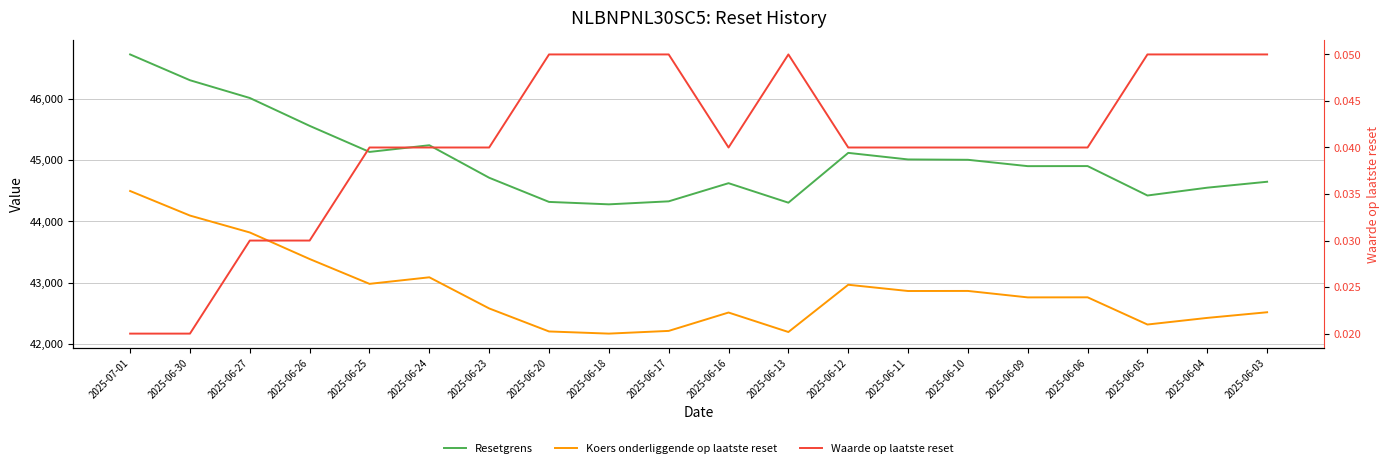

Reading left to right, transcribe all the data shown in this chart.

Resetgrens: 2025-07-01=46719.7	2025-06-30=46299.5	2025-06-27=46010.2	2025-06-26=45556.2	2025-06-25=45131.6	2025-06-24=45240.4	2025-06-23=44710.9	2025-06-20=44317.2	2025-06-18=44277.7	2025-06-17=44326.6	2025-06-16=44622.3	2025-06-13=44304.5	2025-06-12=45116.0	2025-06-11=45009.0	2025-06-10=45003.5	2025-06-09=44899.8	2025-06-06=44901.0	2025-06-05=44421.6	2025-06-04=44549.1	2025-06-03=44645.6
Koers onderliggende op laatste reset: 2025-07-01=44494.9	2025-06-30=44094.8	2025-06-27=43819.3	2025-06-26=43386.8	2025-06-25=42982.4	2025-06-24=43089.0	2025-06-23=42581.8	2025-06-20=42206.8	2025-06-18=42171.7	2025-06-17=42215.8	2025-06-16=42515.1	2025-06-13=42197.8	2025-06-12=42967.6	2025-06-11=42865.8	2025-06-10=42866.9	2025-06-09=42761.8	2025-06-06=42762.9	2025-06-05=42319.7	2025-06-04=42427.7	2025-06-03=42519.6
Waarde op laatste reset: 2025-07-01=0.0	2025-06-30=0.0	2025-06-27=0.0	2025-06-26=0.0	2025-06-25=0.0	2025-06-24=0.0	2025-06-23=0.0	2025-06-20=0.1	2025-06-18=0.1	2025-06-17=0.1	2025-06-16=0.0	2025-06-13=0.1	2025-06-12=0.0	2025-06-11=0.0	2025-06-10=0.0	2025-06-09=0.0	2025-06-06=0.0	2025-06-05=0.1	2025-06-04=0.1	2025-06-03=0.1